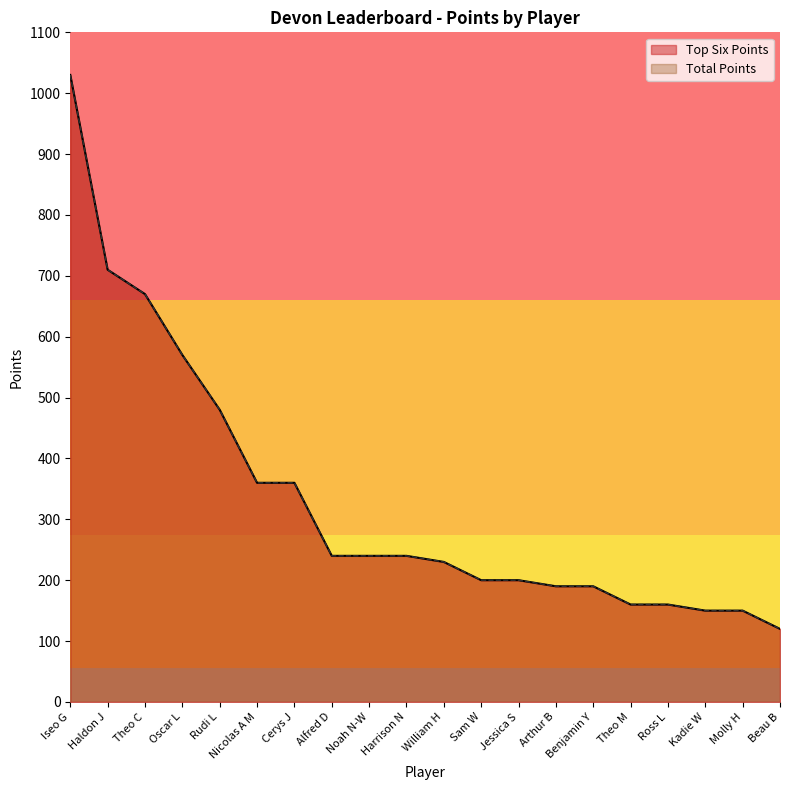

List the series in order of their peak value, lowest first.

Top Six Points, Total Points